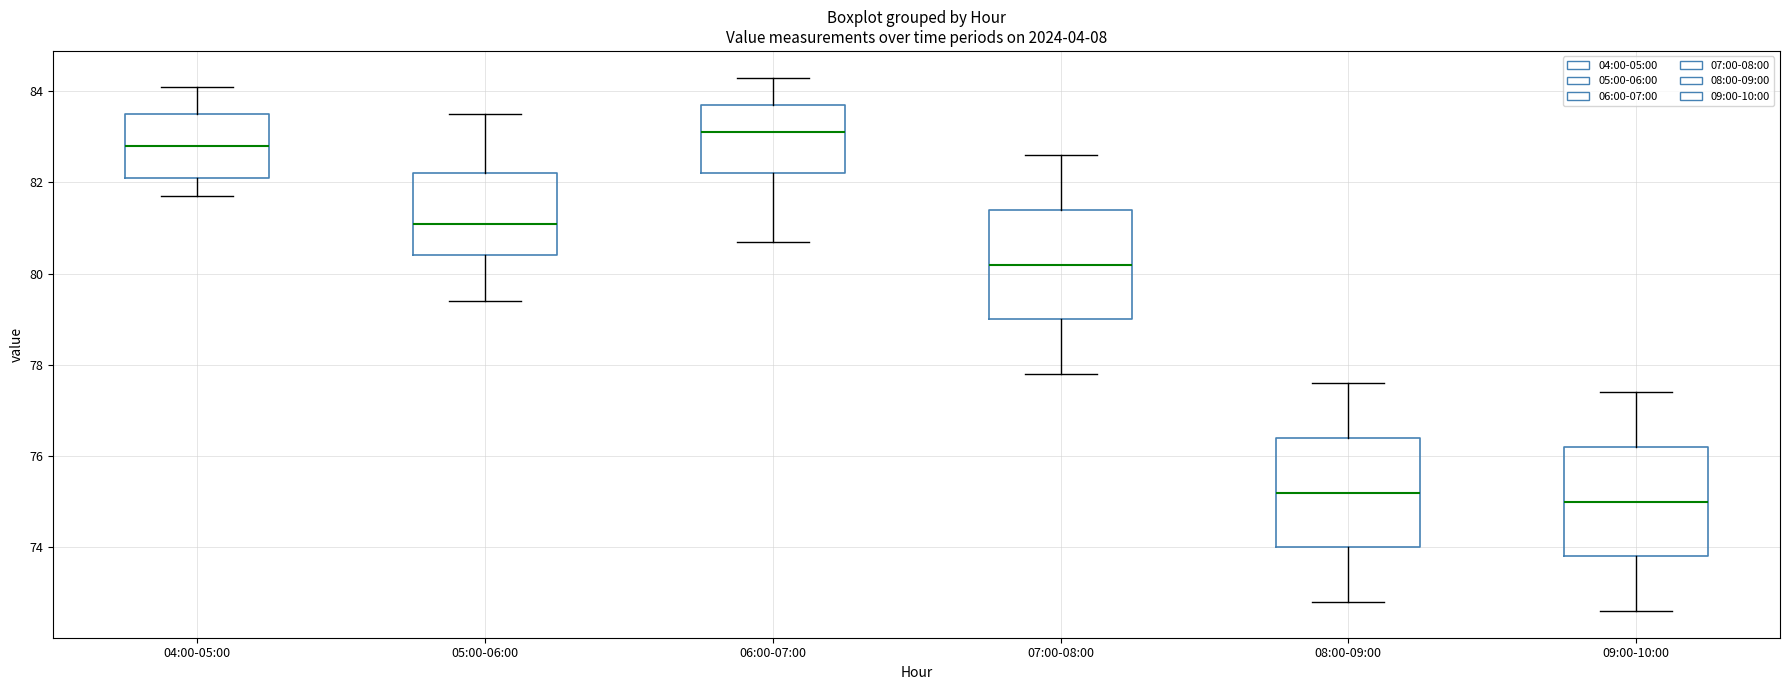

Which box's median line is the lowest?

09:00-10:00